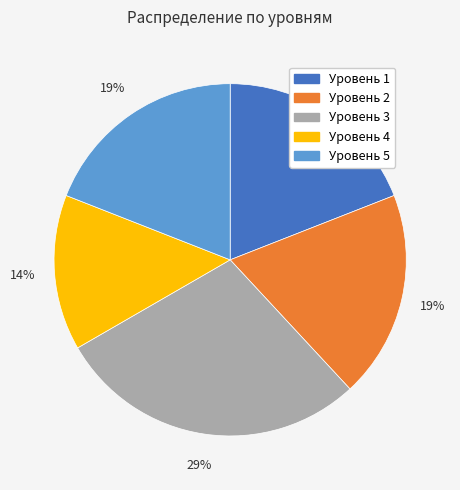

Is Уровень 3 the majority of the pie?

No